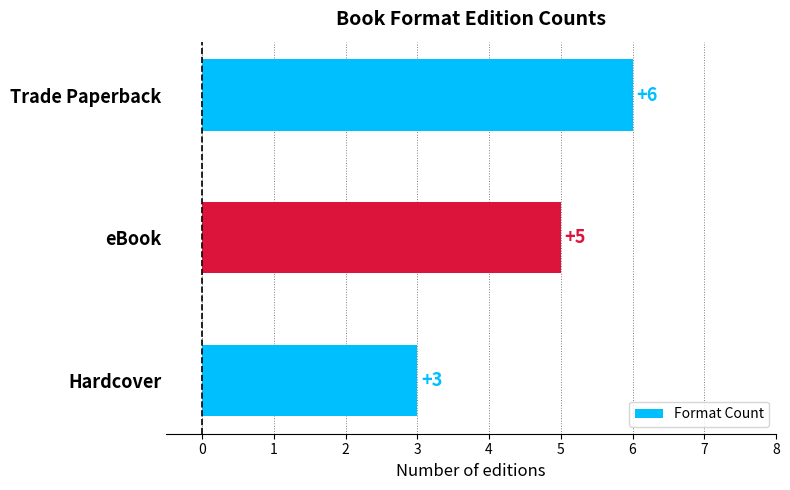

What is the average value?

5